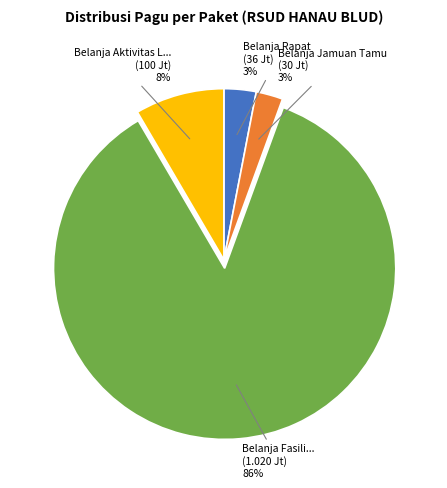

Is there any slice that represents more than half of the pie?

Yes